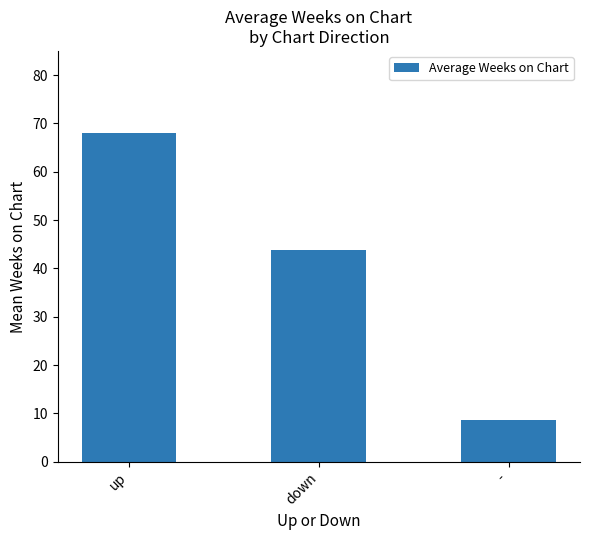

Rank the categories by value from highest to lowest.

up, down, -